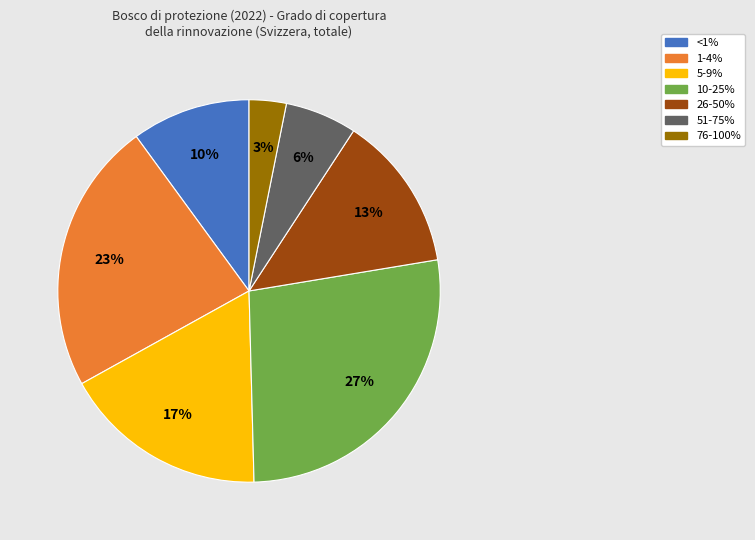

Do 76-100% and 1-4% together represent more than half of the pie?

No